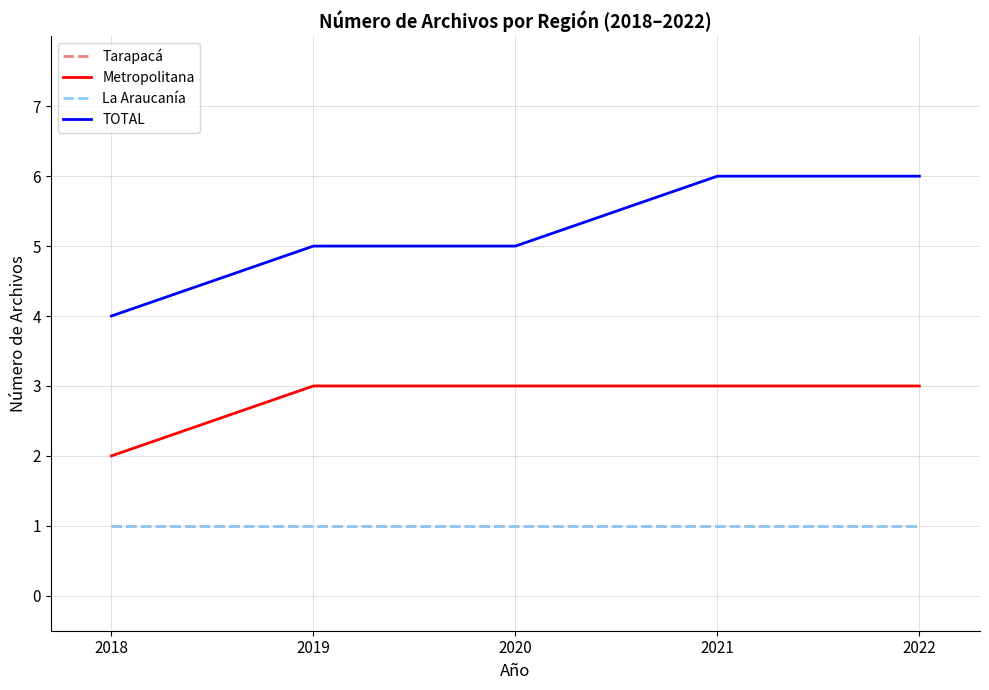

How many data points does each series have?

5